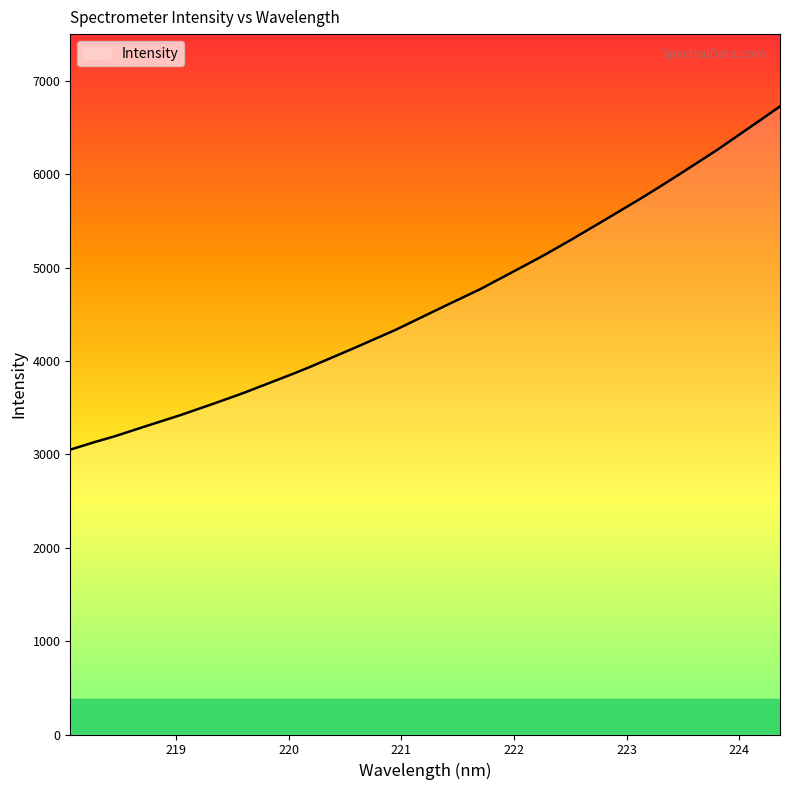

What is the difference between the maximum and minimum values?

3675.6